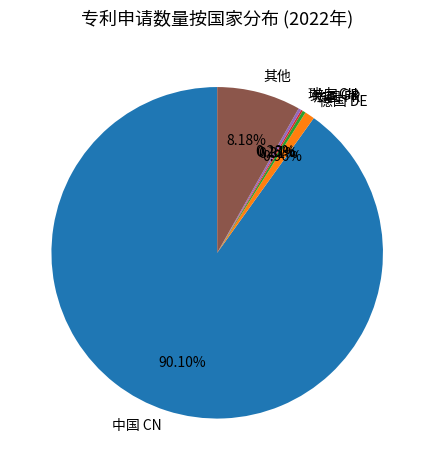

Combined, do 中国 CN and 其他 account for over 50%?

Yes